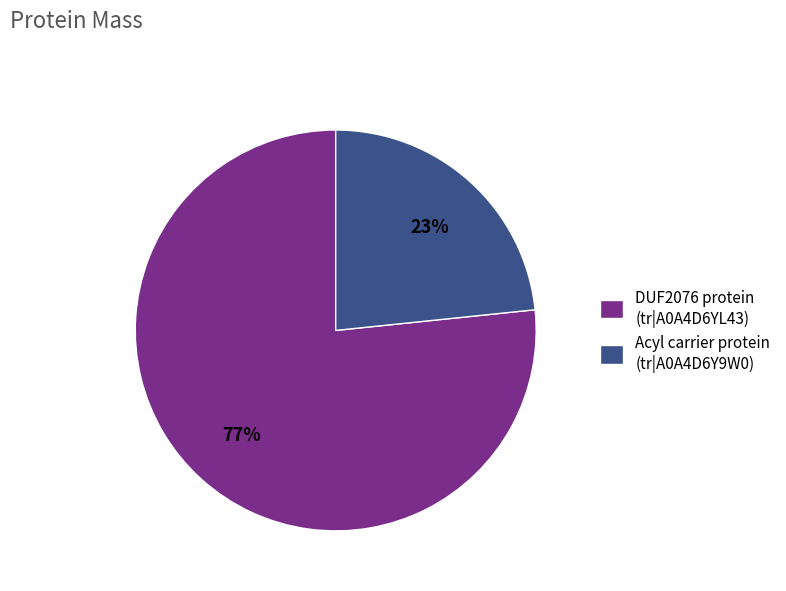

Is DUF2076 protein the majority of the pie?

Yes